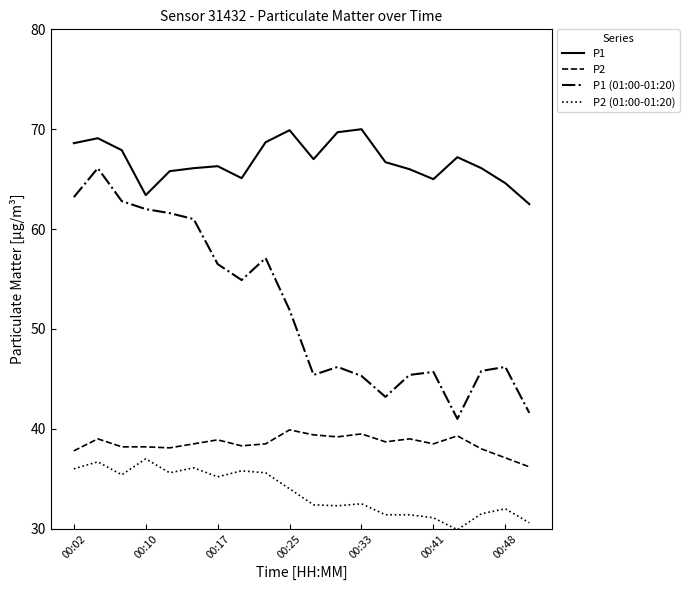

Rank the series by their maximum value, from highest to lowest.

P1, P1 (01:00-01:20), P2, P2 (01:00-01:20)